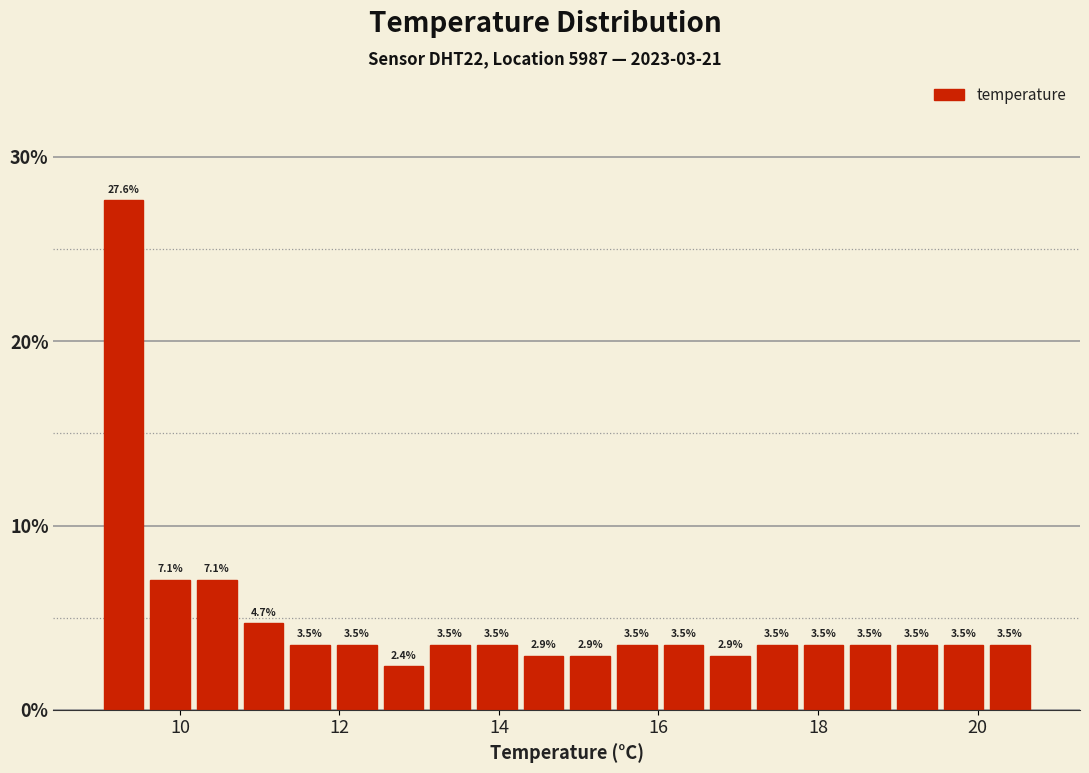

Around what value on the x-axis is the tallest bar? Give the approximate position of its centre, as read against the axis.

9.2